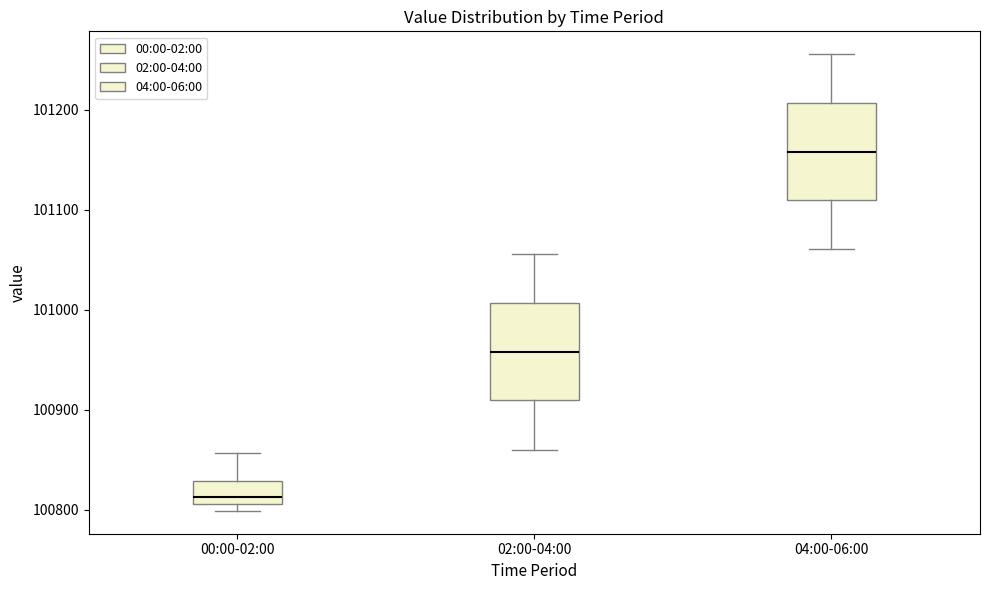

Reading left to right, read every box against the y-axis: the position of its median line, the range the box covers, and the ends of its whiskers. The values are not printed on the chart, so give them approximately, as read against the axis.

00:00-02:00: median 100810 (just above the box's lower edge), box 100810 to 100830, whiskers 100800 to 100860
02:00-04:00: median 100960, box 100910 to 101010, whiskers 100860 to 101060
04:00-06:00: median 101160, box 101110 to 101210, whiskers 101060 to 101260